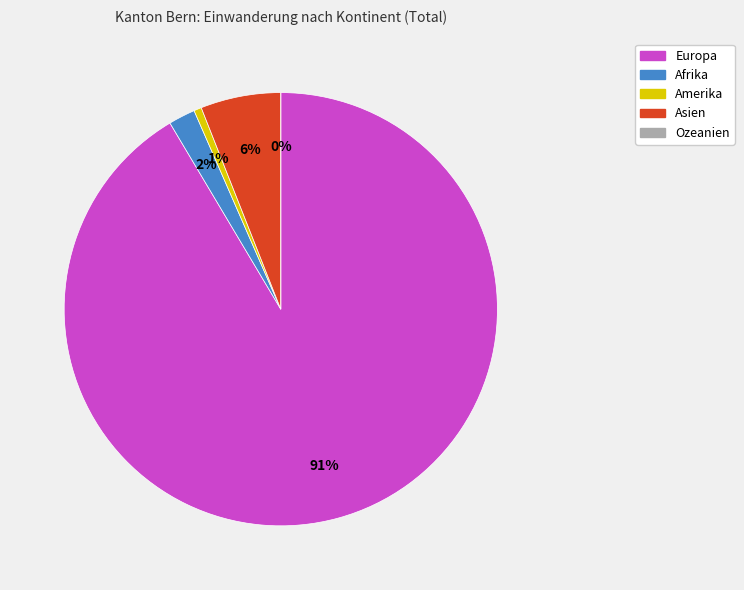

Which slice represents more than half of the pie?

Europa